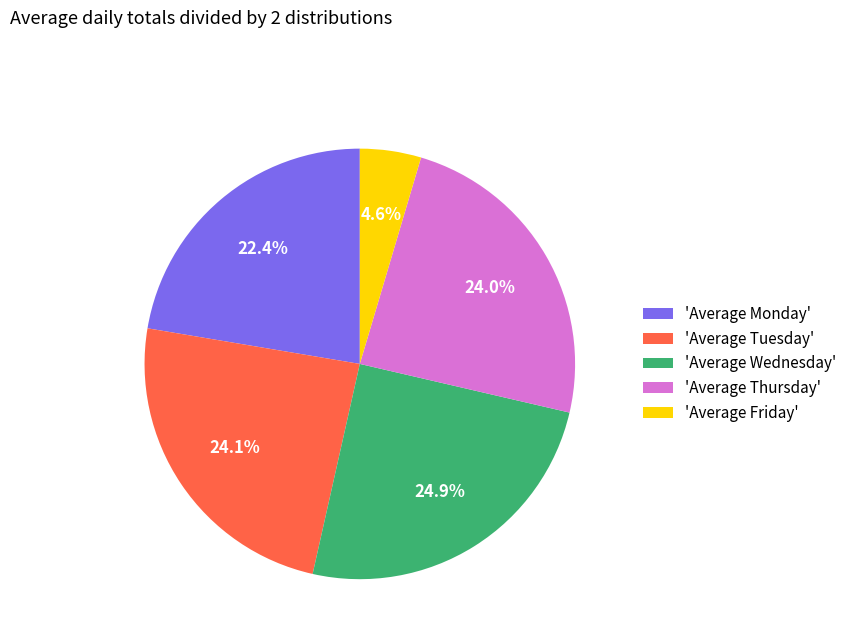

Between 'Average Wednesday' and 'Average Friday', which is larger?

'Average Wednesday'